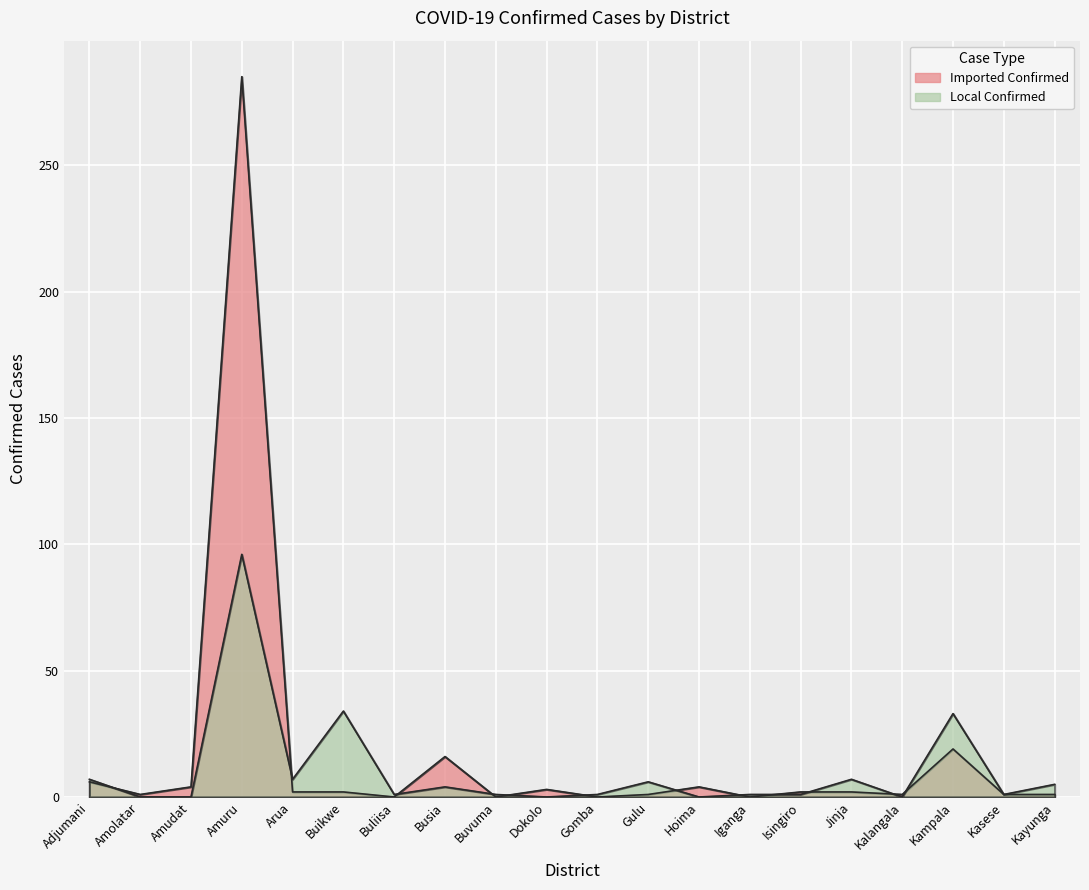

Between which two adjacent categories do Imported Confirmed and Local Confirmed first intersect?

Adjumani and Amolatar